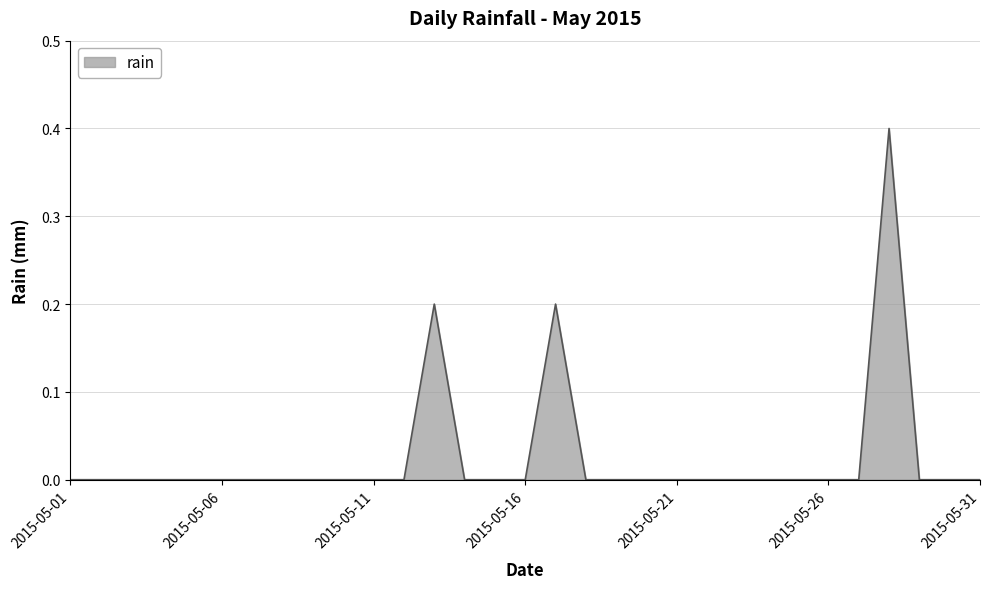

What is the maximum value shown in the chart?

0.4